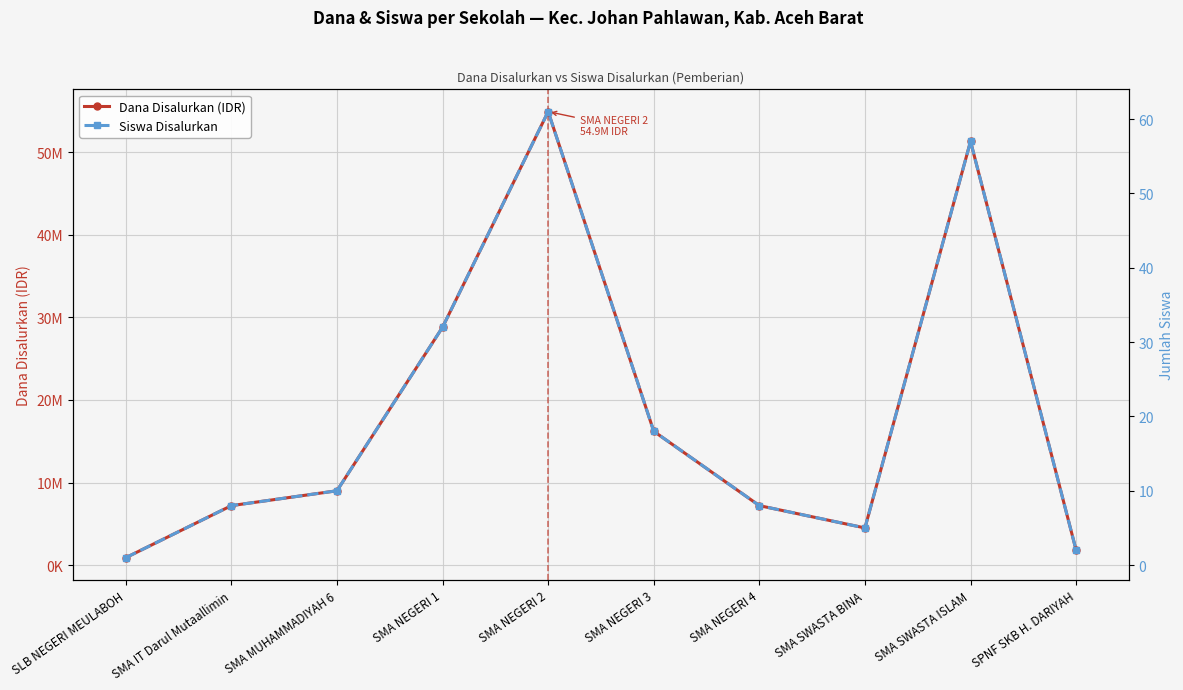

Which label corresponds to the largest value in the chart?

SMA NEGERI 2